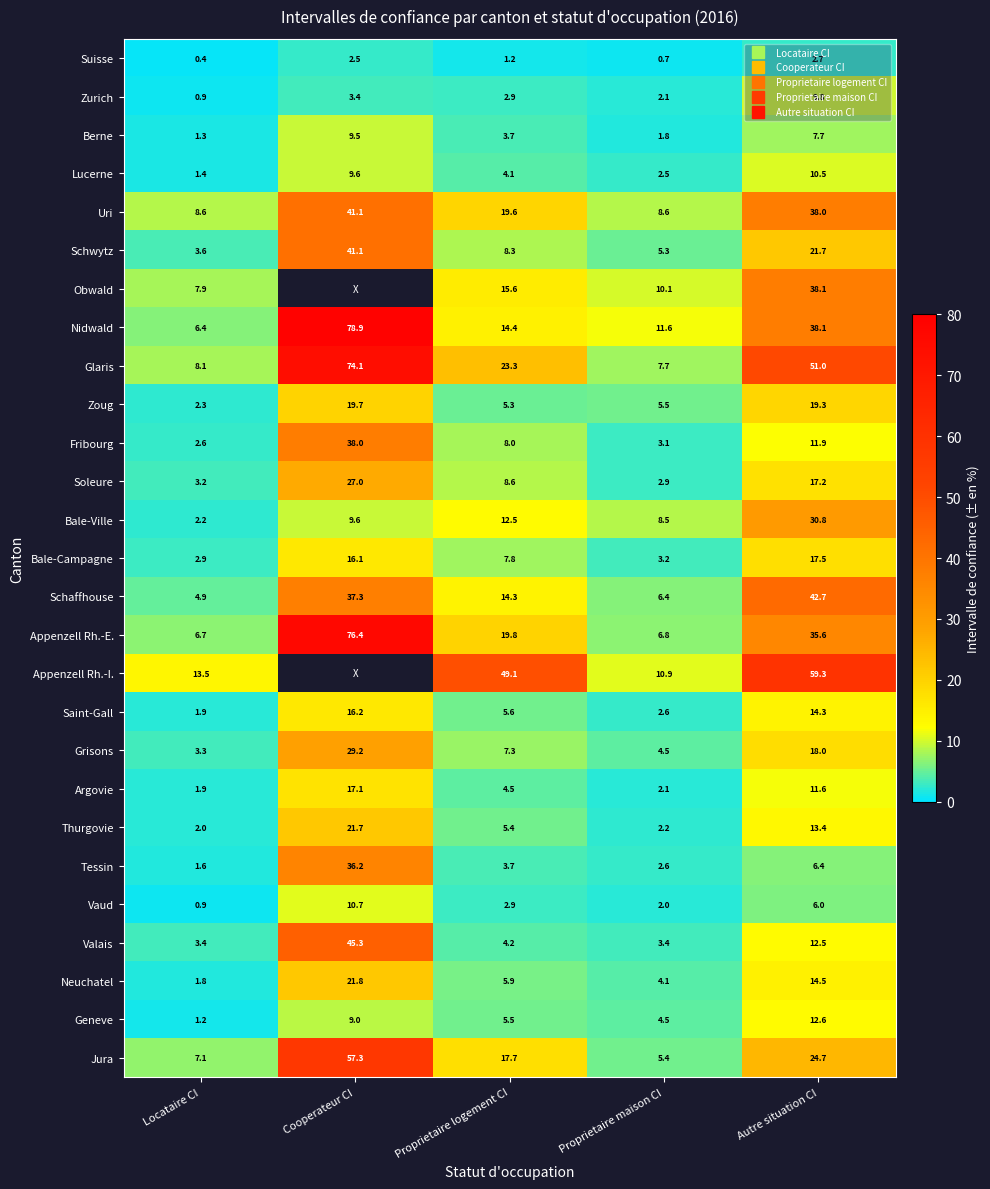

List the series in order of their peak value, lowest first.

Suisse, Berne, Zurich, Lucerne, Vaud, Geneve, Saint-Gall, Argovie, Bale-Campagne, Zoug, Thurgovie, Neuchatel, Soleure, Grisons, Bale-Ville, Tessin, Fribourg, Obwald, Uri, Schwytz, Schaffhouse, Valais, Jura, Appenzell Rh.-I., Glaris, Appenzell Rh.-E., Nidwald